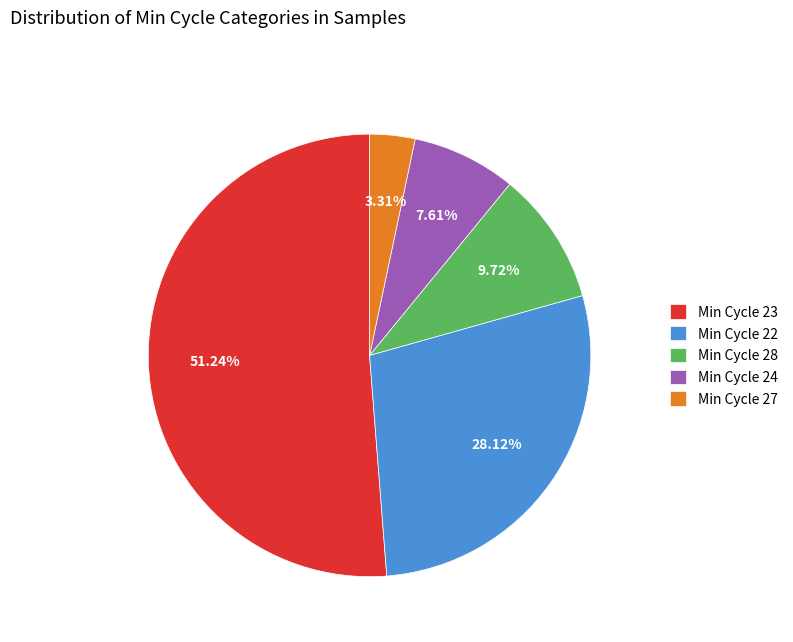

Count the number of slices in the pie.

5